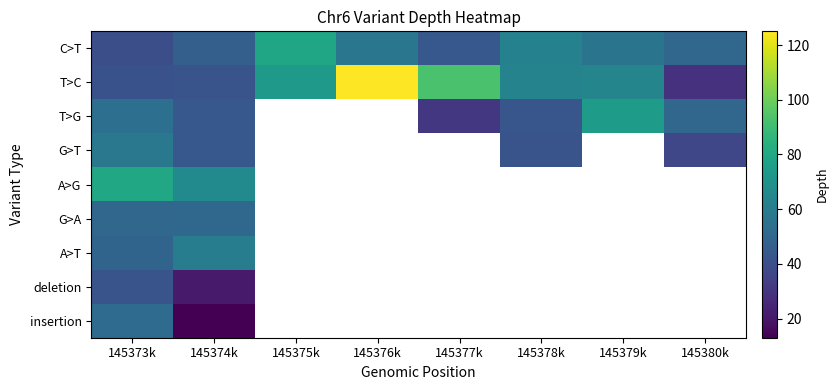

Rank the series at 145373k from highest to lowest value.

A>G, G>T, T>G, insertion, G>A, A>T, deletion, T>C, C>T